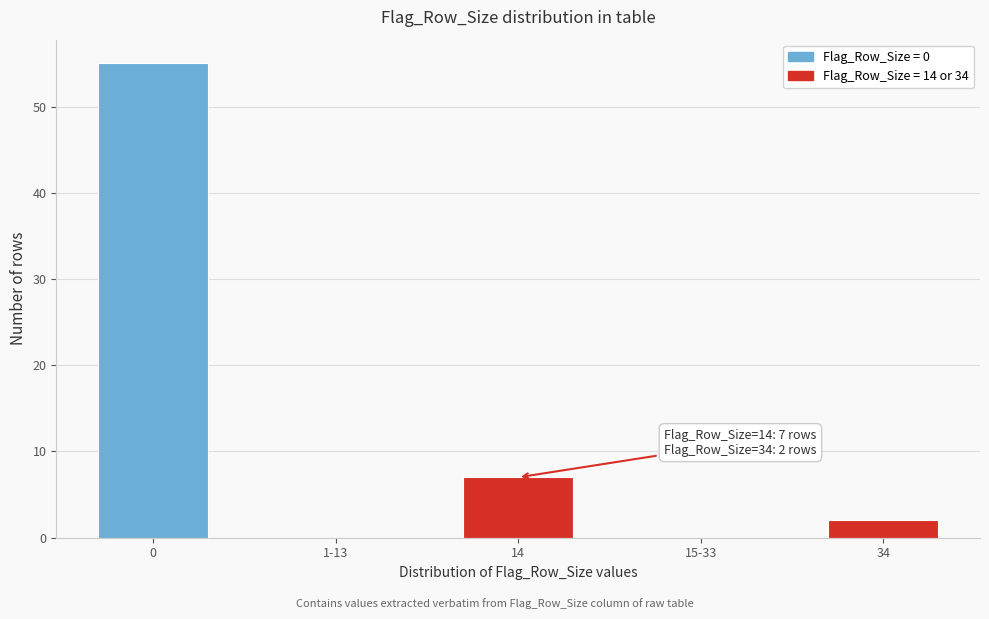

Reading right to left, transcribe all the data shown in this chart.

34=2	15-33=0	14=7	1-13=0	0=55